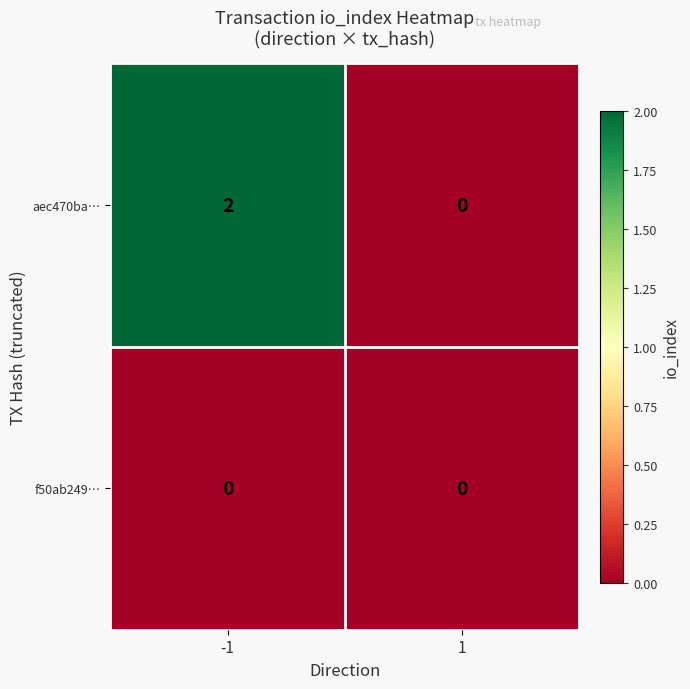

At how many categories does at least one series exceed 1?

1